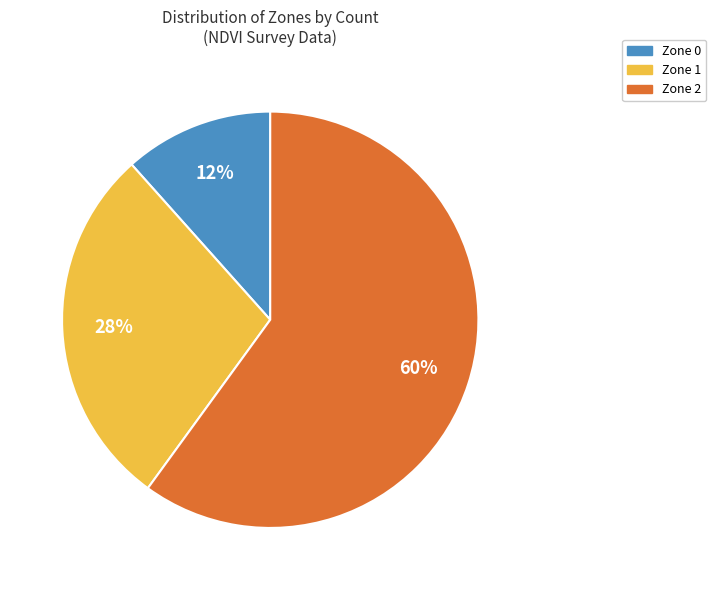

Do Zone 1 and Zone 2 together represent more than half of the pie?

Yes